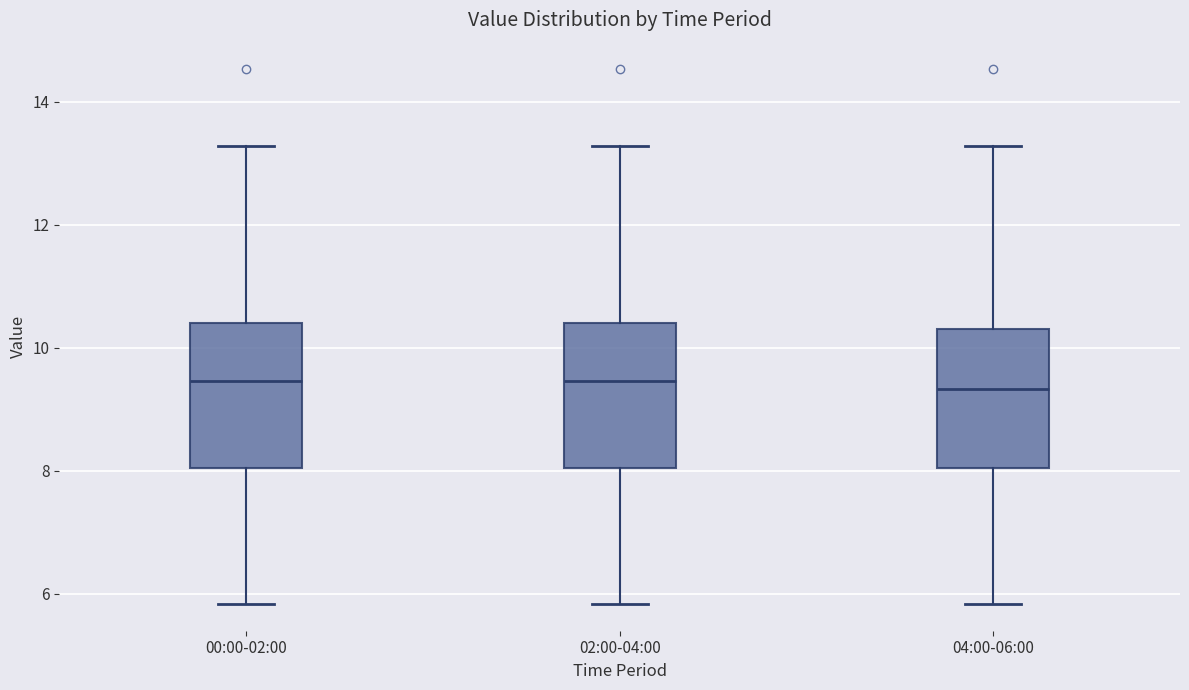

Where is the upper edge of the box for 04:00-06:00 on the y-axis? The values are not printed on the chart, so give them approximately, as read against the axis.

10.4